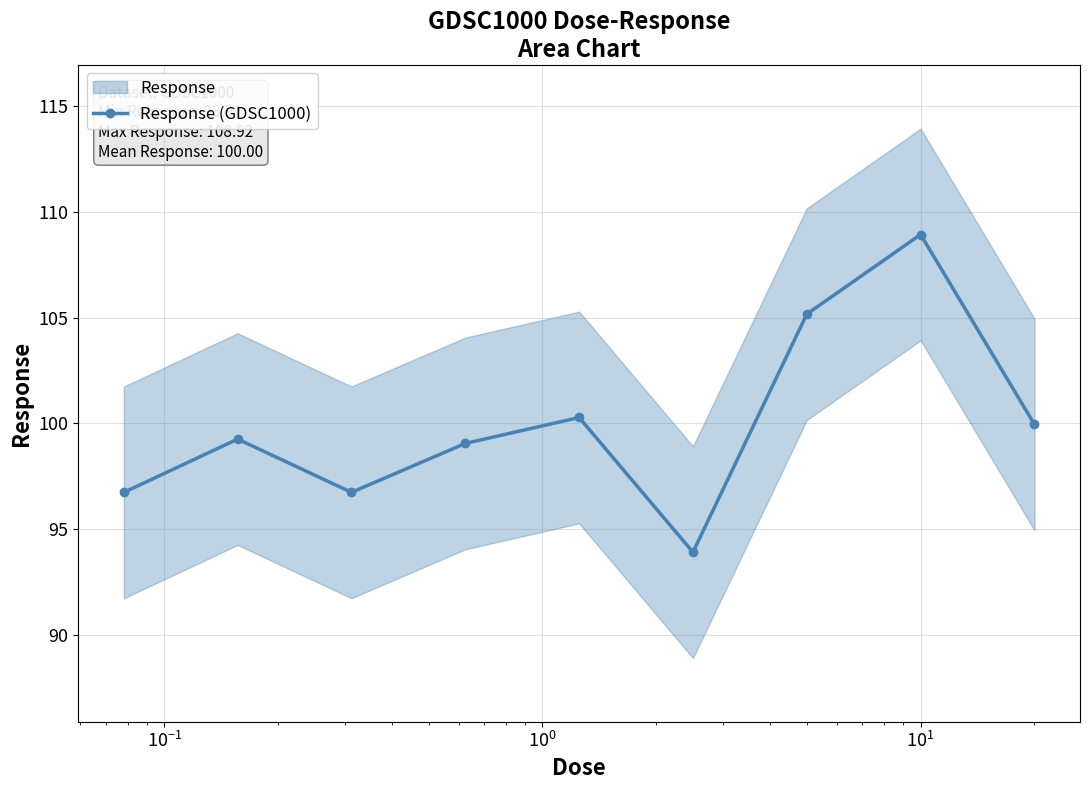

What is the difference between the maximum and minimum values?

15.0